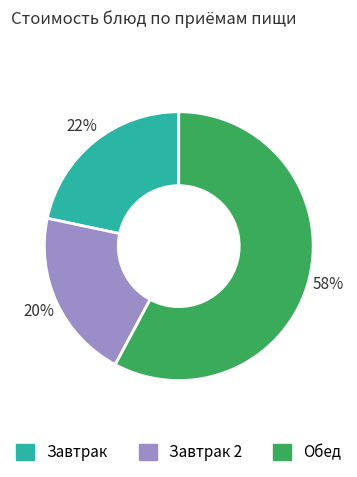

How many slices are in this pie chart?

3